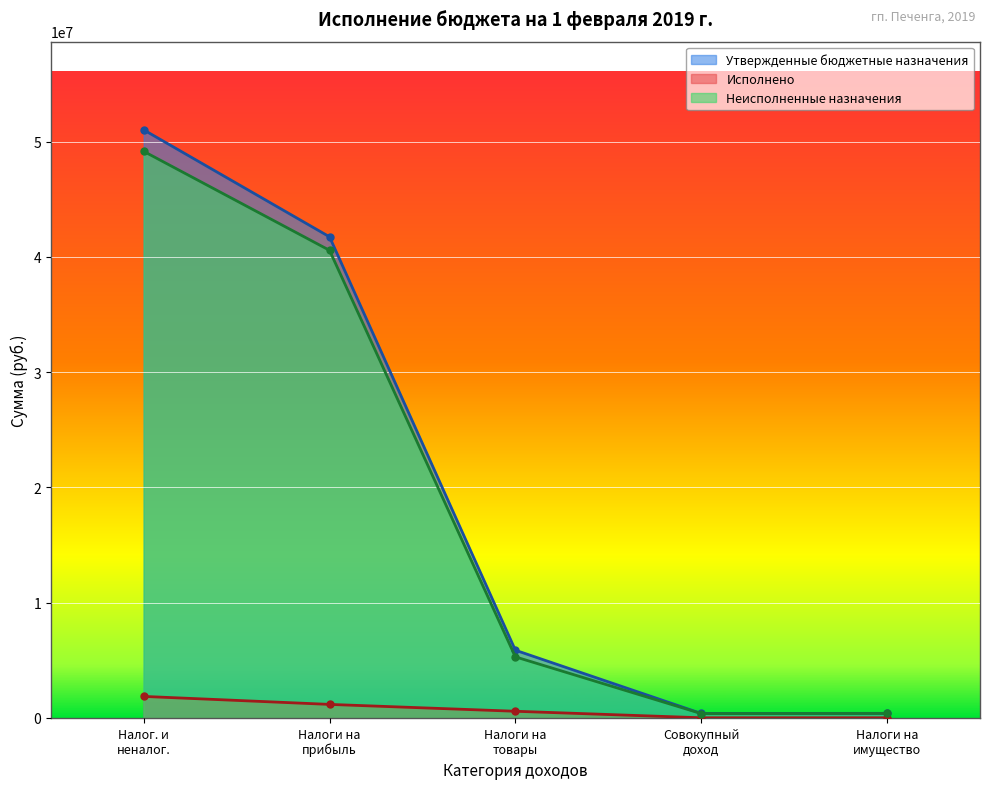

How many data points does each series have?

5